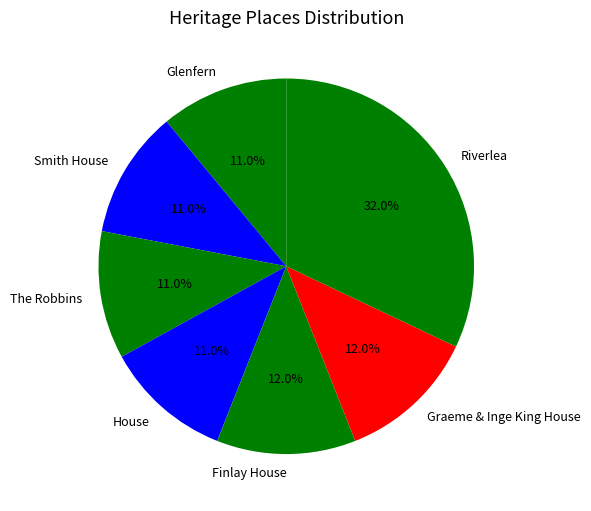

Do Graeme & Inge King House and The Robbins together represent more than half of the pie?

No